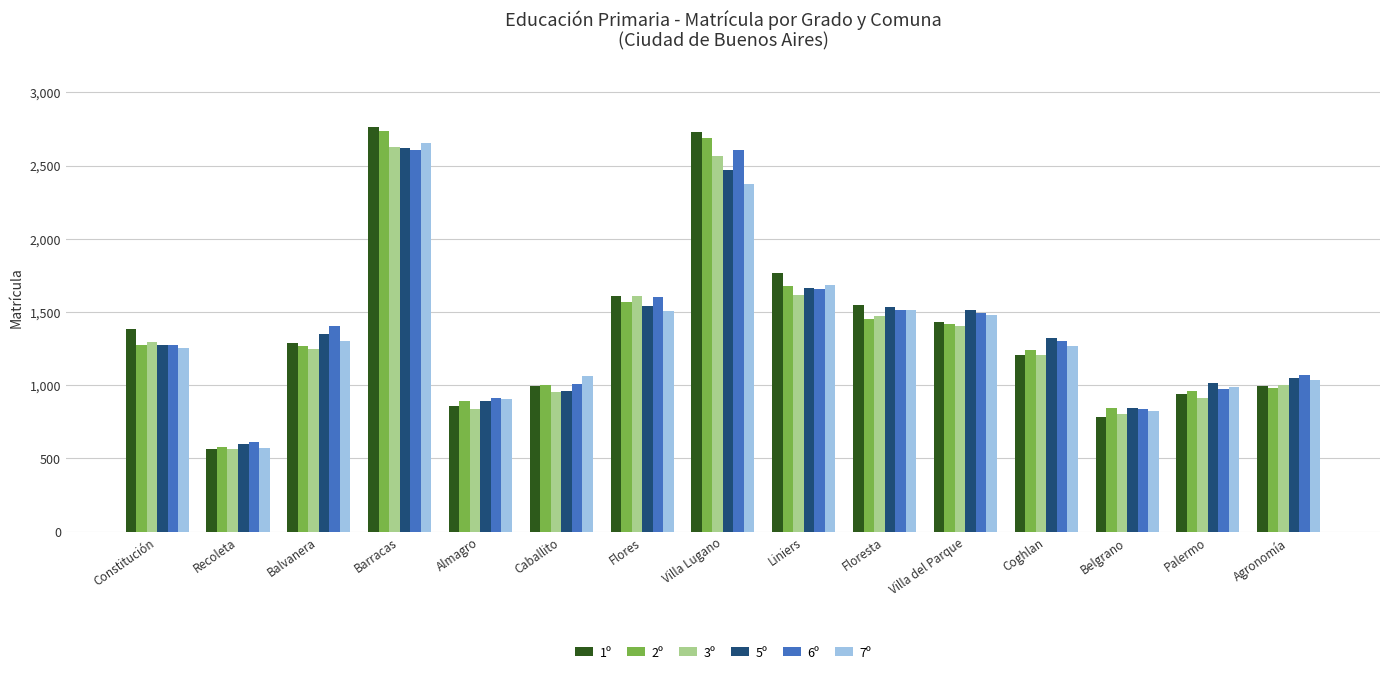

Which category has the highest value in the 7º series?

Barracas